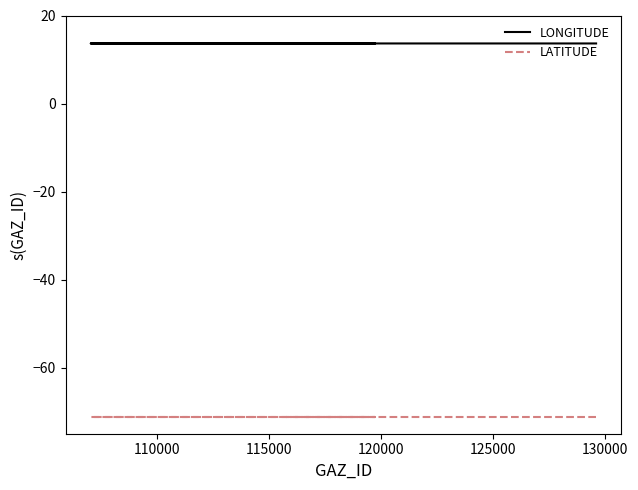

What is the difference between the highest and lowest values at 115000?

84.9